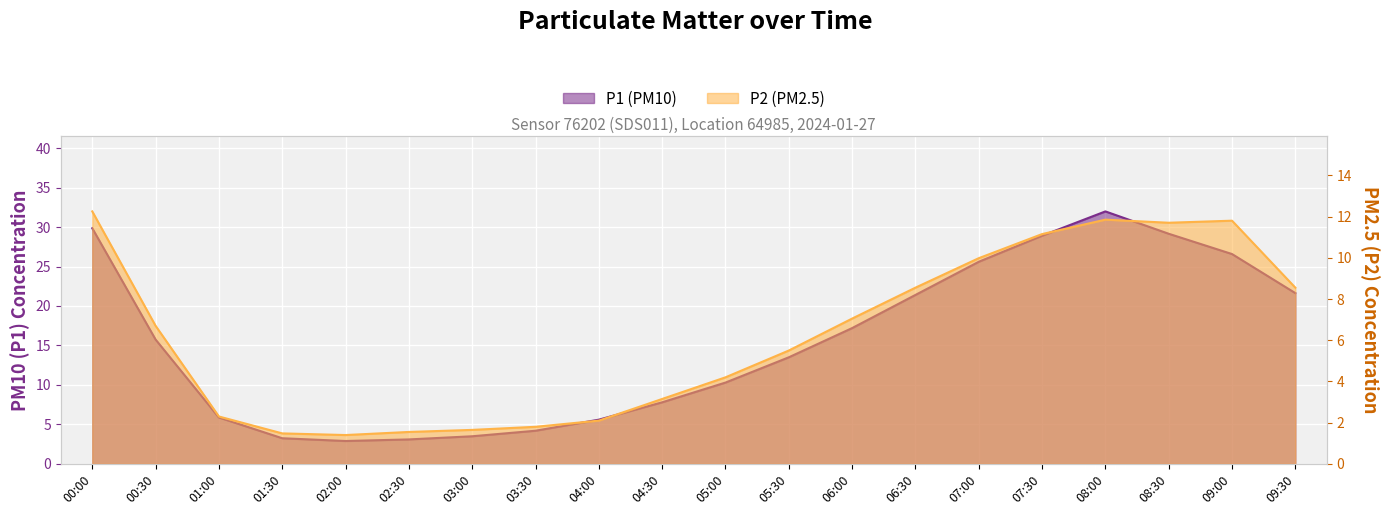

Read the P1 value at 05:00.

10.3